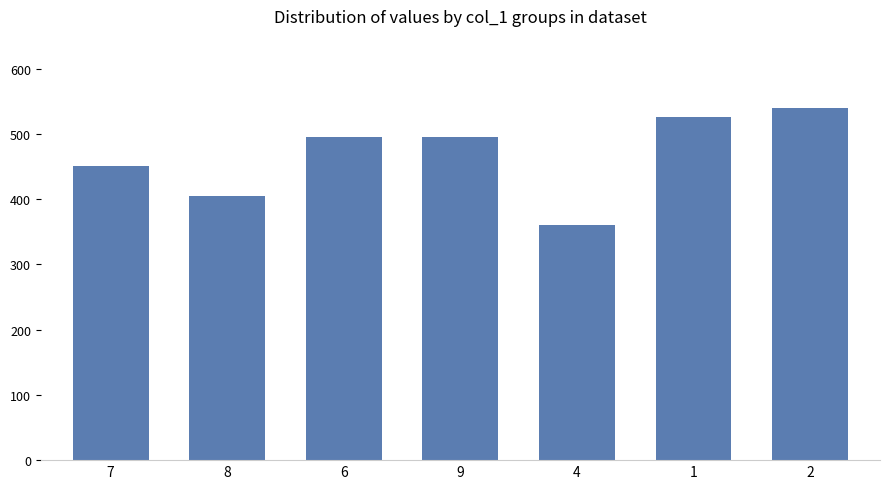

What is the minimum value shown in the chart?

360